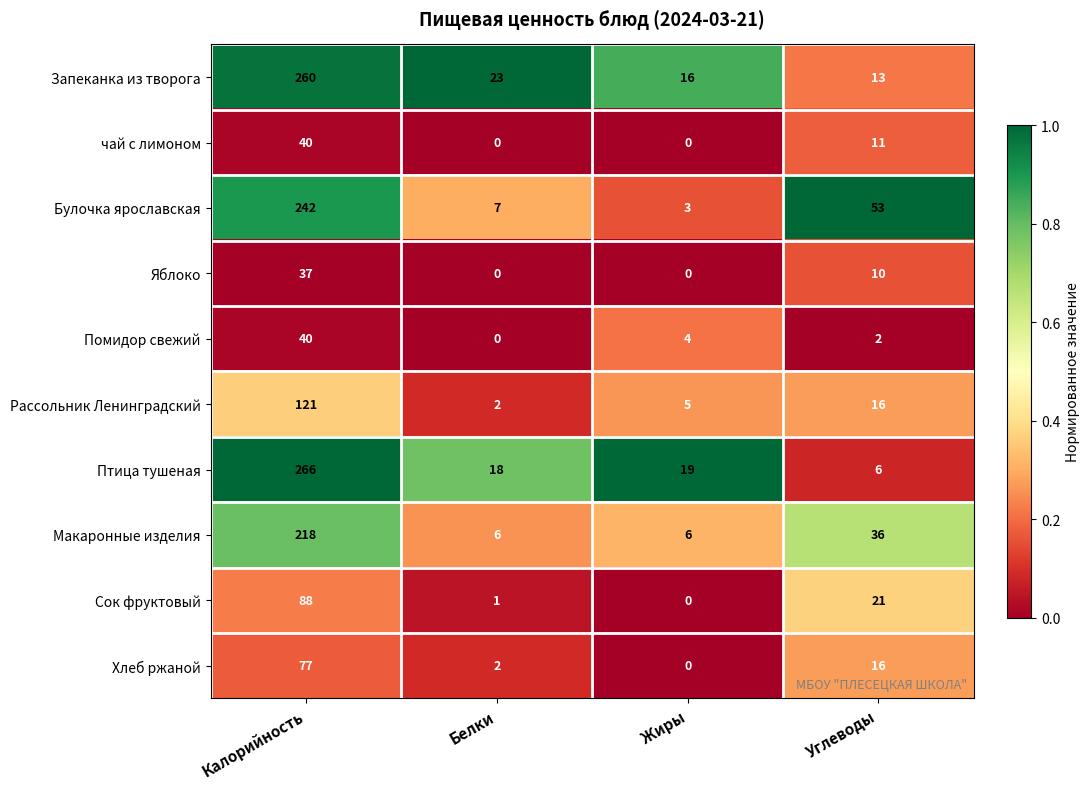

At how many categories does at least one series exceed 0?

4